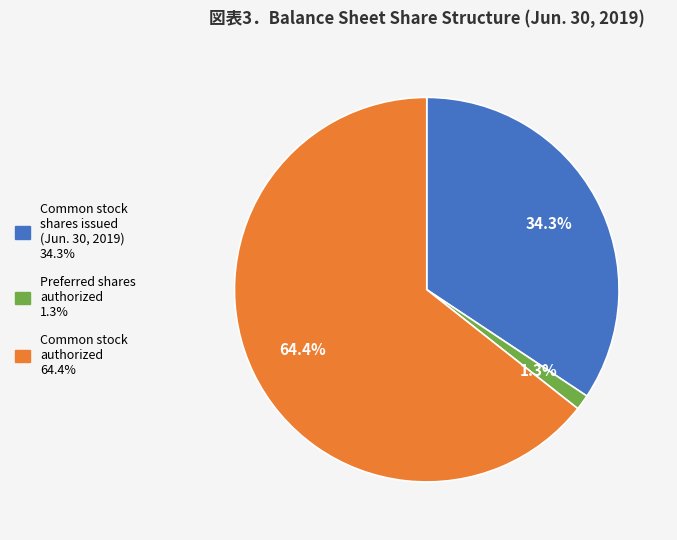

Between Preferred shares authorized and Common stock authorized, which is larger?

Common stock authorized